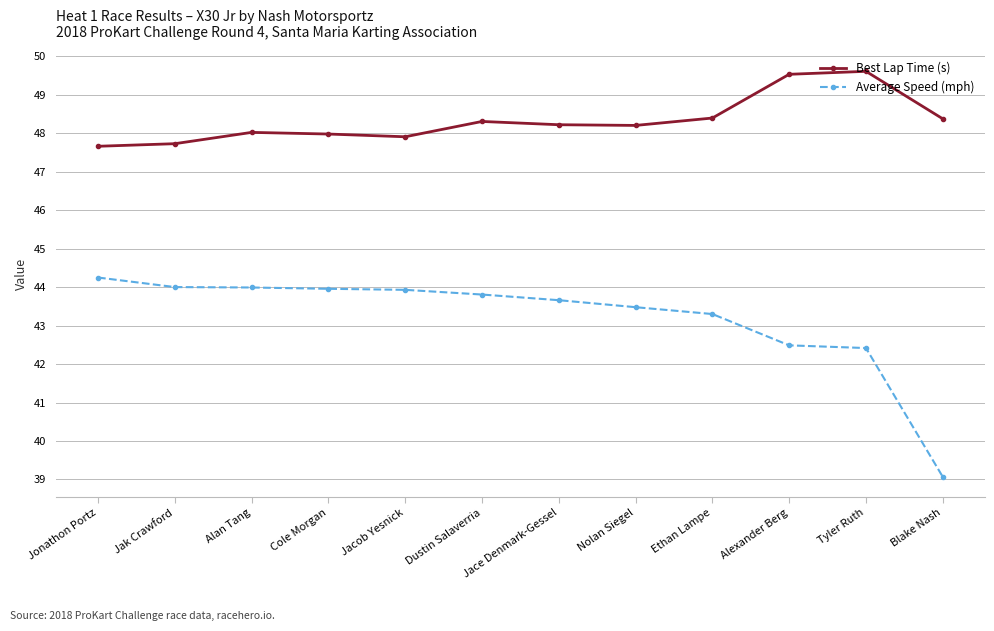

True or false: Average Speed (mph) and Best Lap Time (s) cross at least once.

False